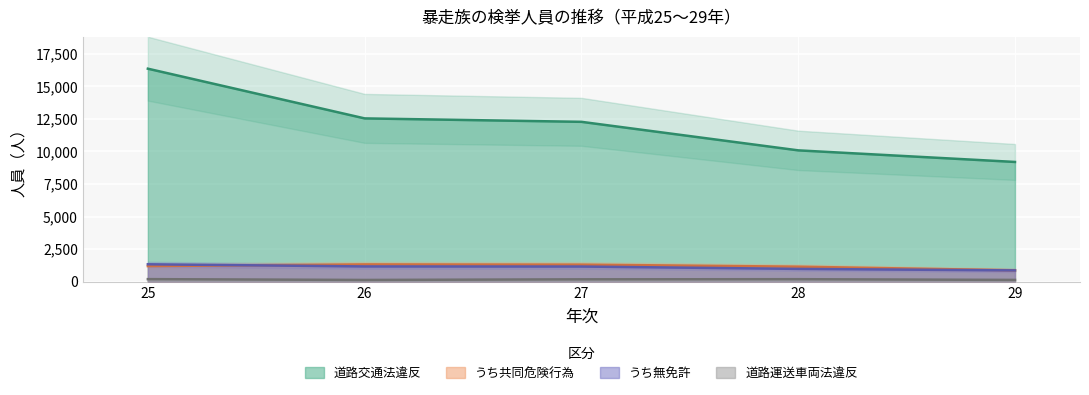

True or false: 道路運送車両法違反 and うち共同危険行為 intersect in this chart.

False